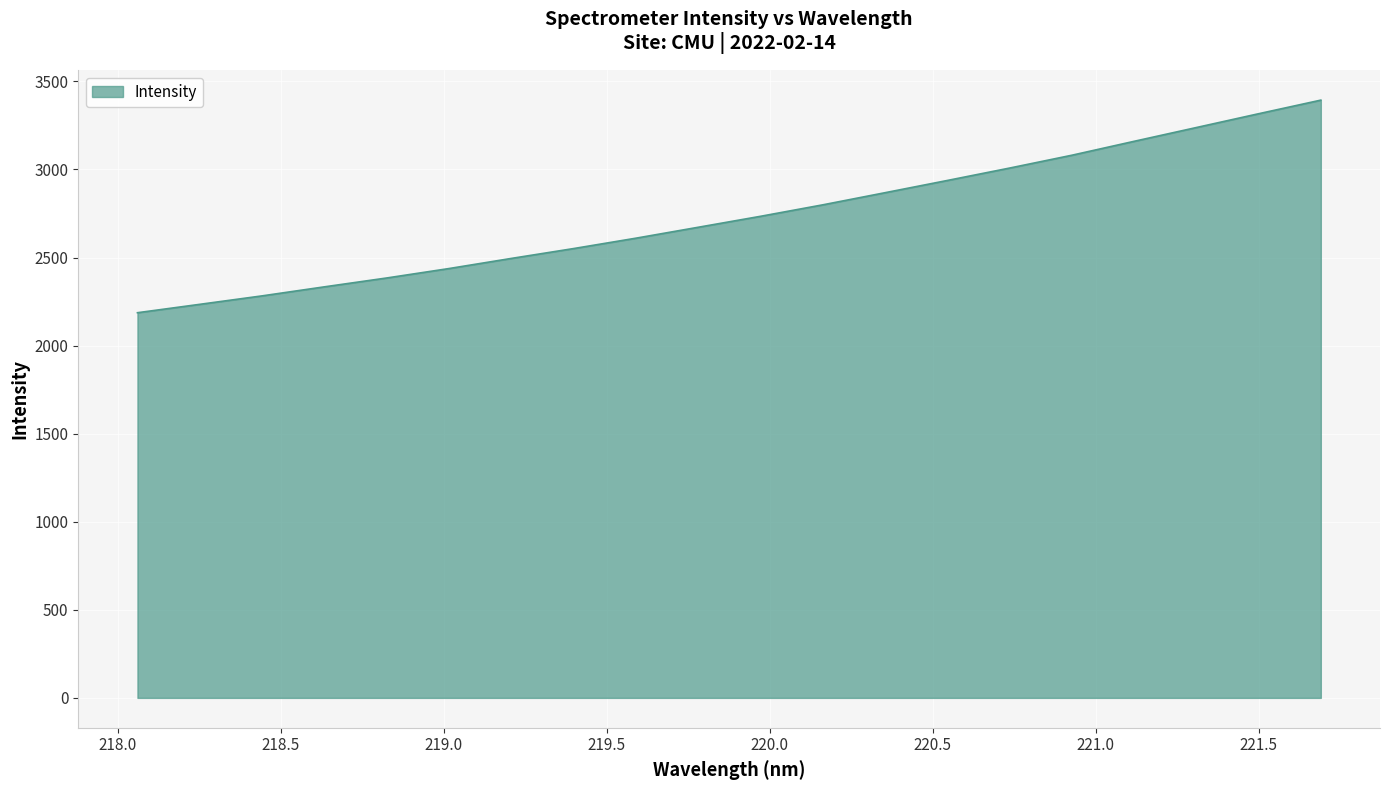

What is the maximum value shown in the chart?

3393.9